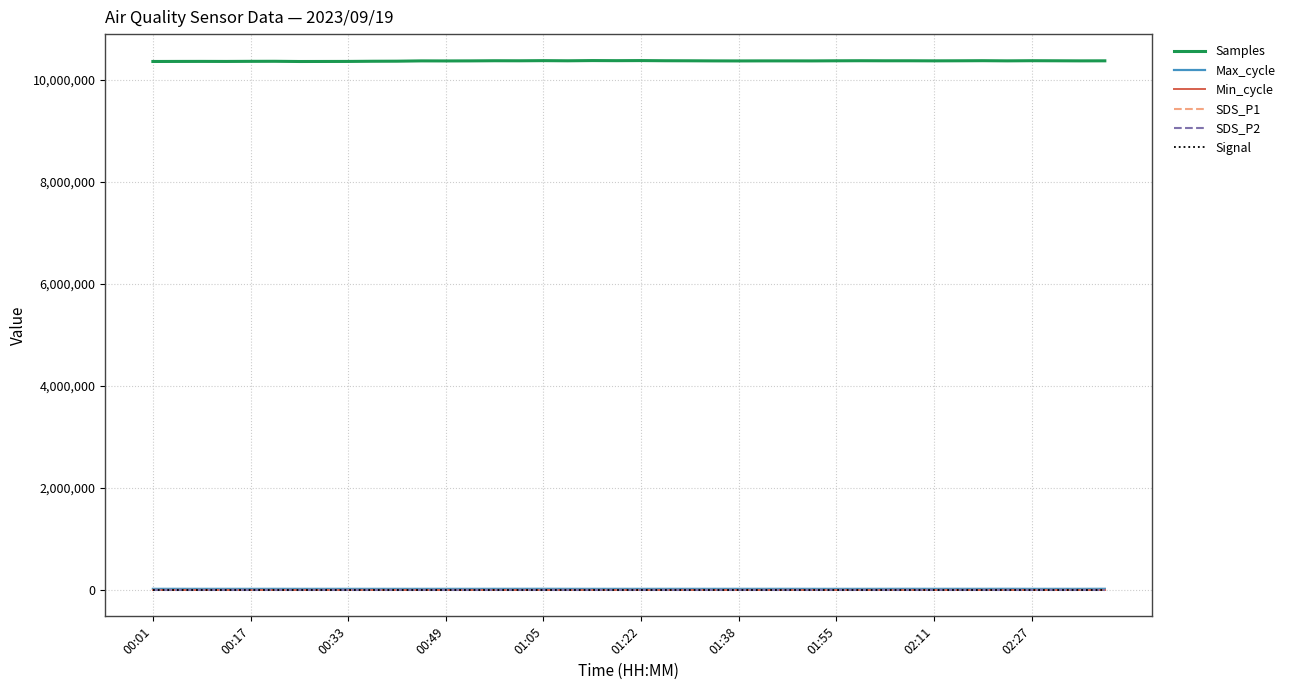

Which series has the largest total across all categories?

Samples